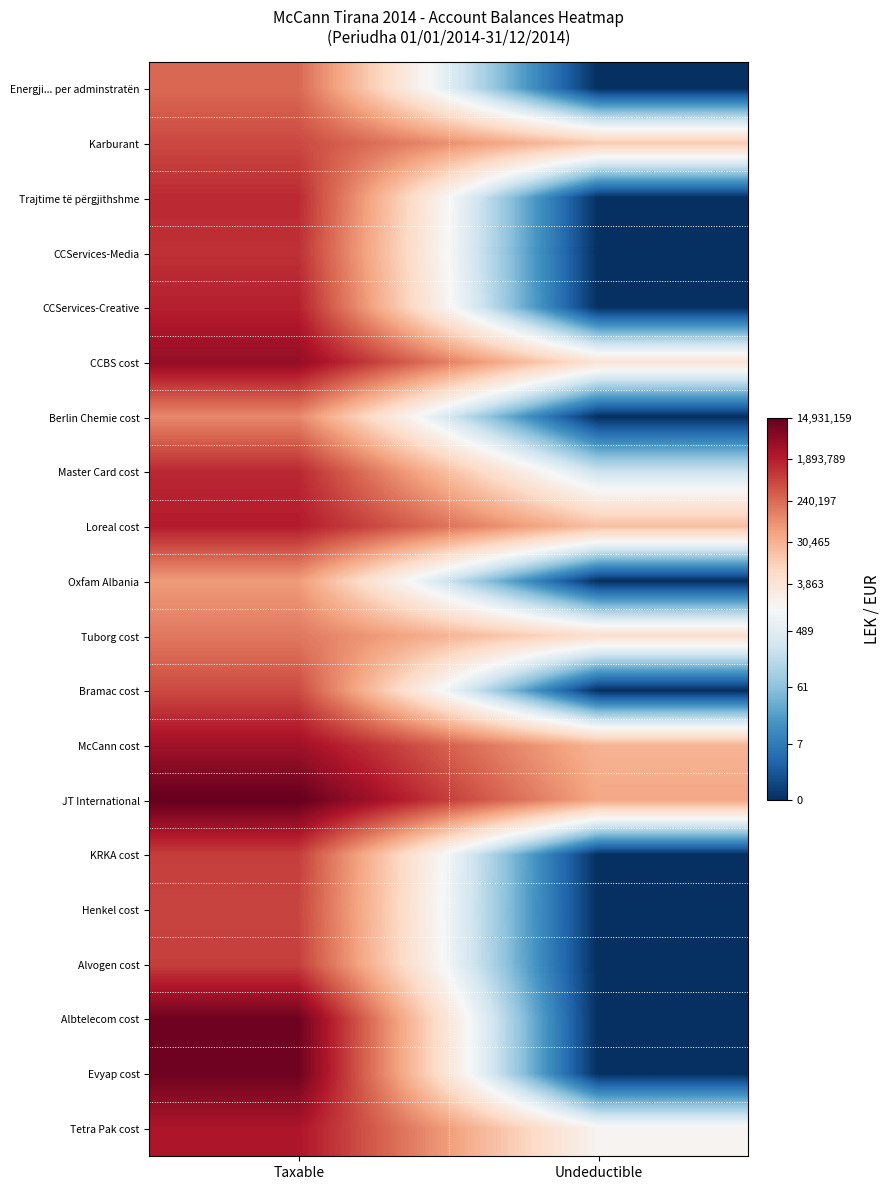

At how many categories does at least one series exceed 2?

2